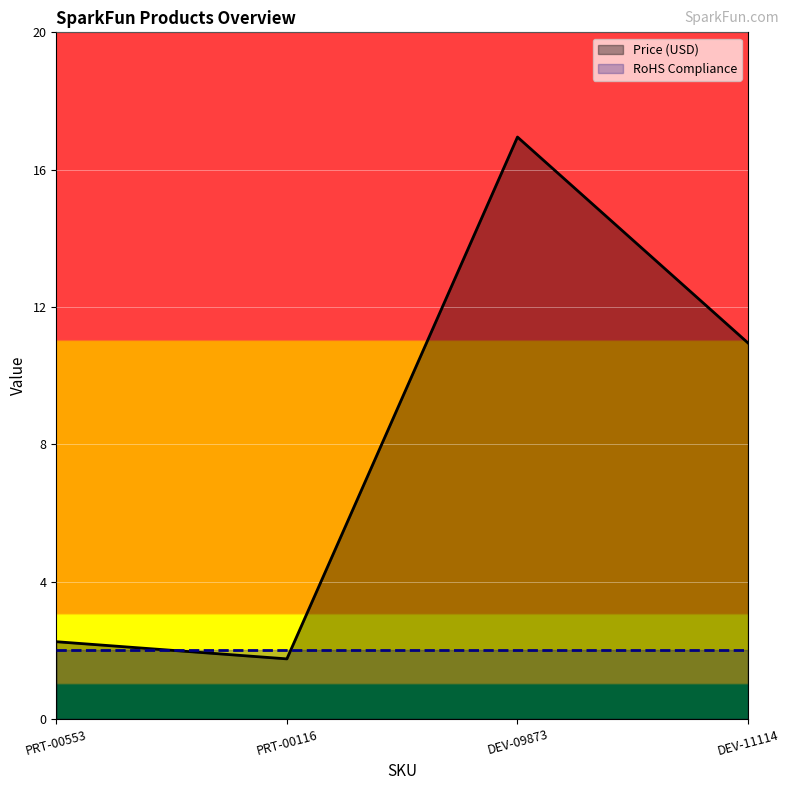

Between PRT-00116 and DEV-09873, which series saw the biggest shift?

Price (USD)